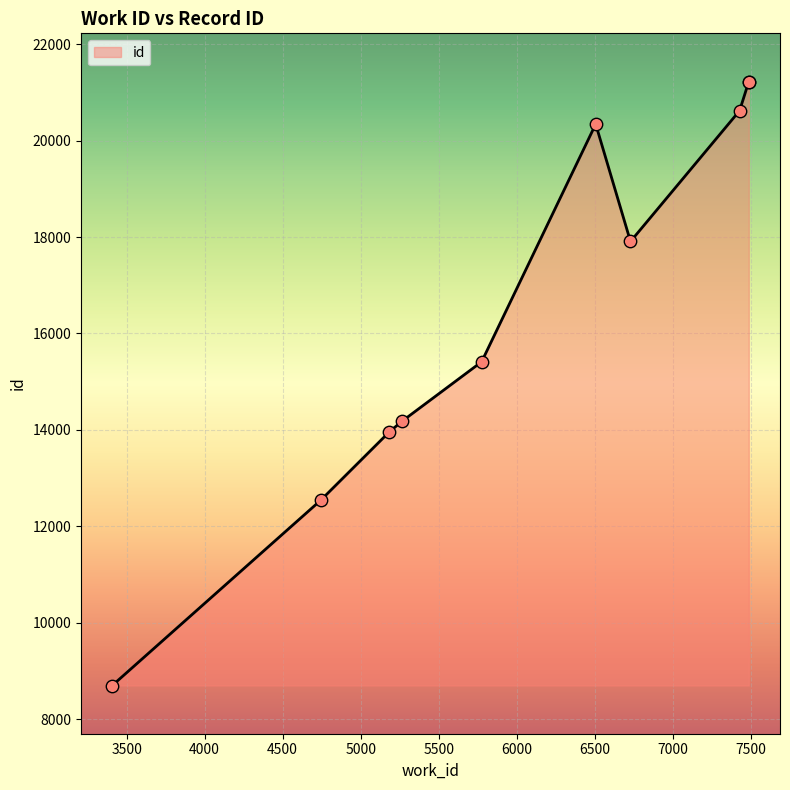

What is the change in value from 5266 to 7487?

+7041